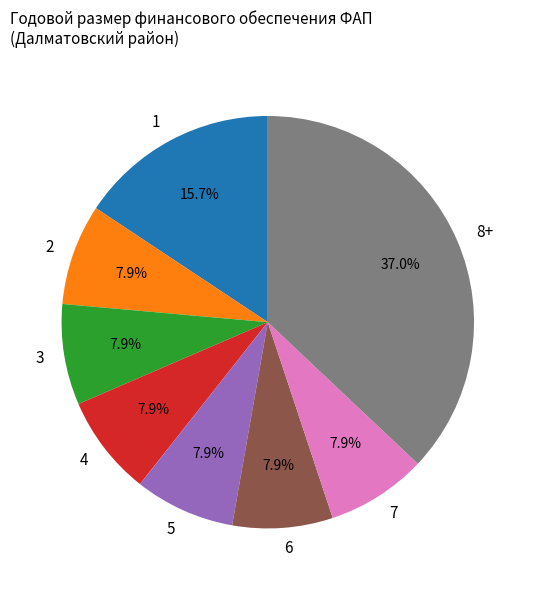

What is the ratio of the value at 4 to the value at 7?

1.0